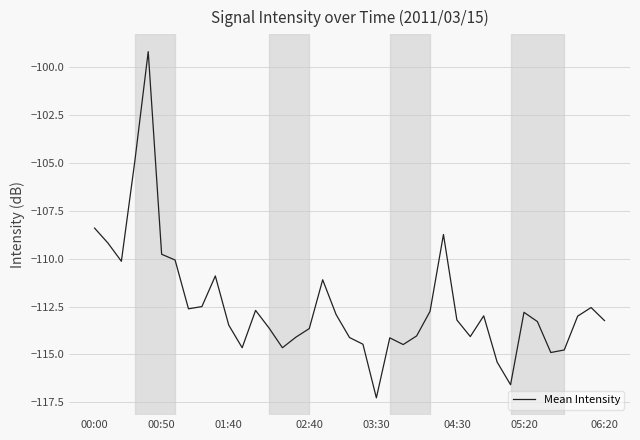

What is the smallest value displayed?

-117.3